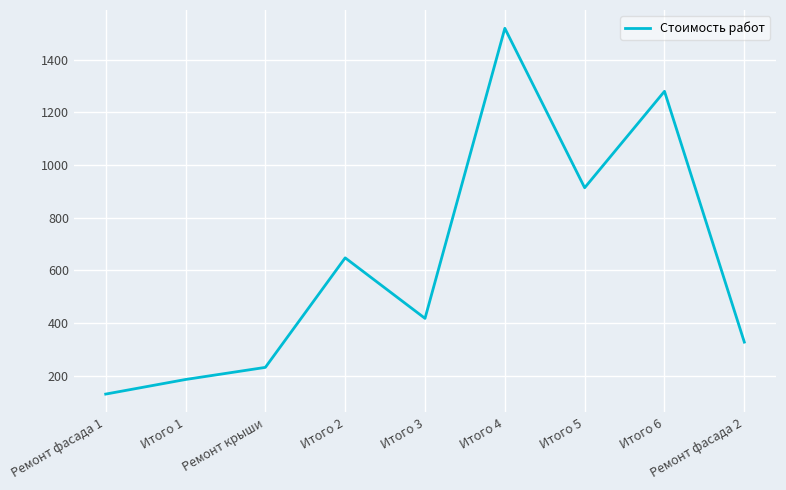

What is the difference between the values at Итого 1 and Итого 2?

462.2